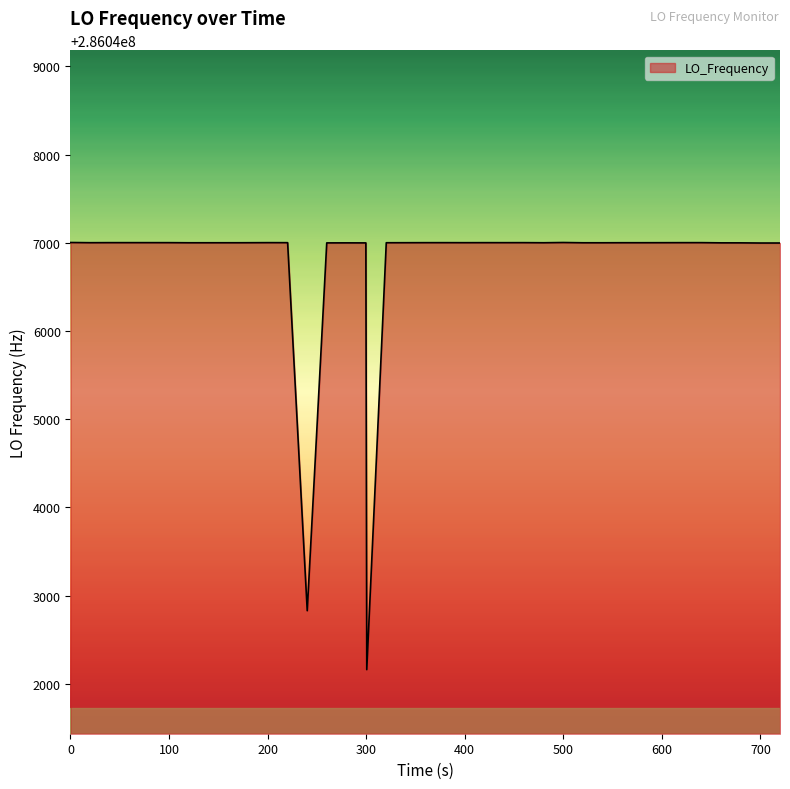

What is the smallest value displayed?

286042159.8